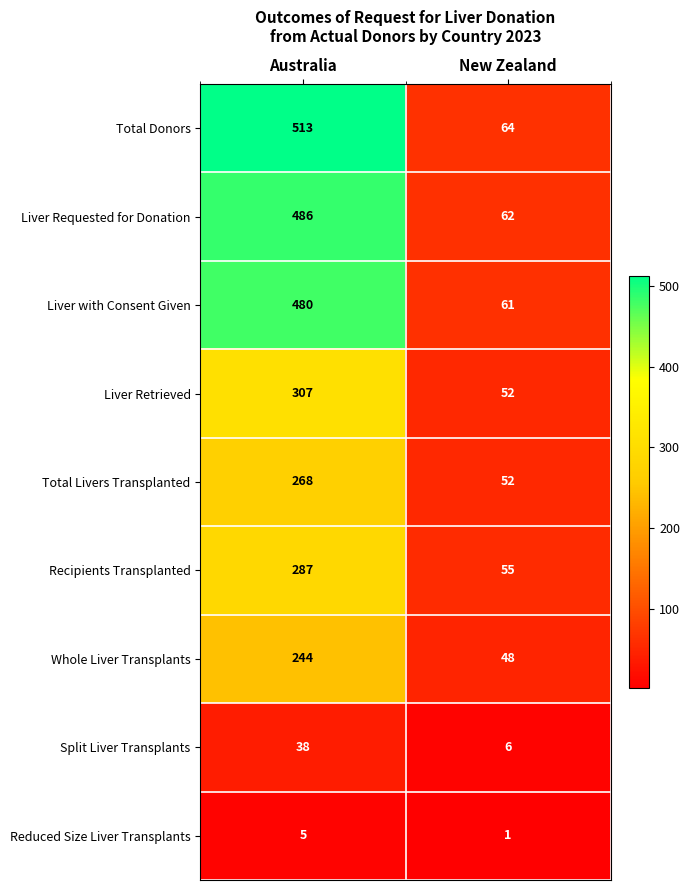

Rank the series by their maximum value, from lowest to highest.

Reduced Size Liver Transplants, Split Liver Transplants, Whole Liver Transplants, Total Livers Transplanted, Recipients Transplanted, Liver Retrieved, Liver with Consent Given, Liver Requested for Donation, Total Donors